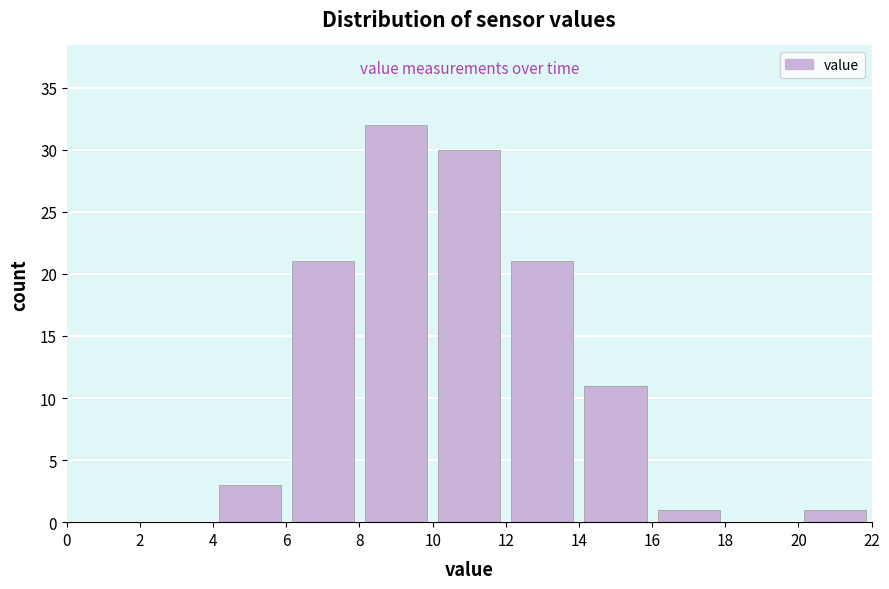

Which range on the x-axis has the tallest bar?

8 to 10